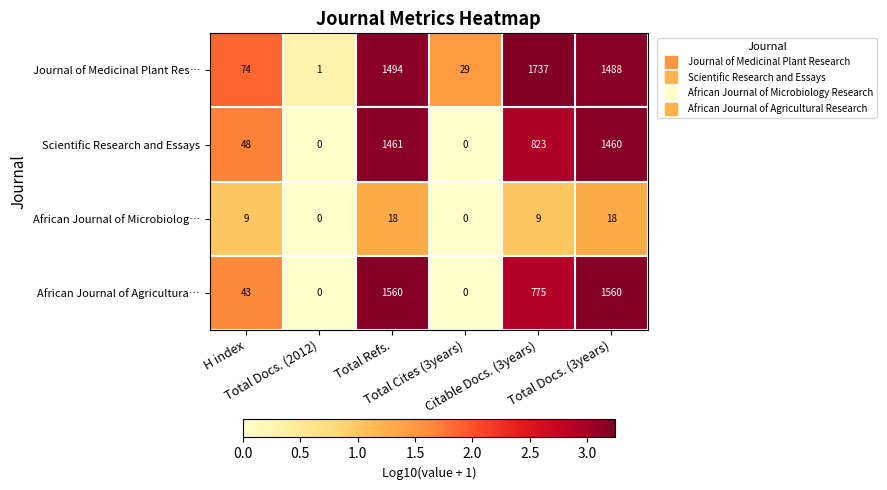

At how many categories does at least one series exceed 2?

5